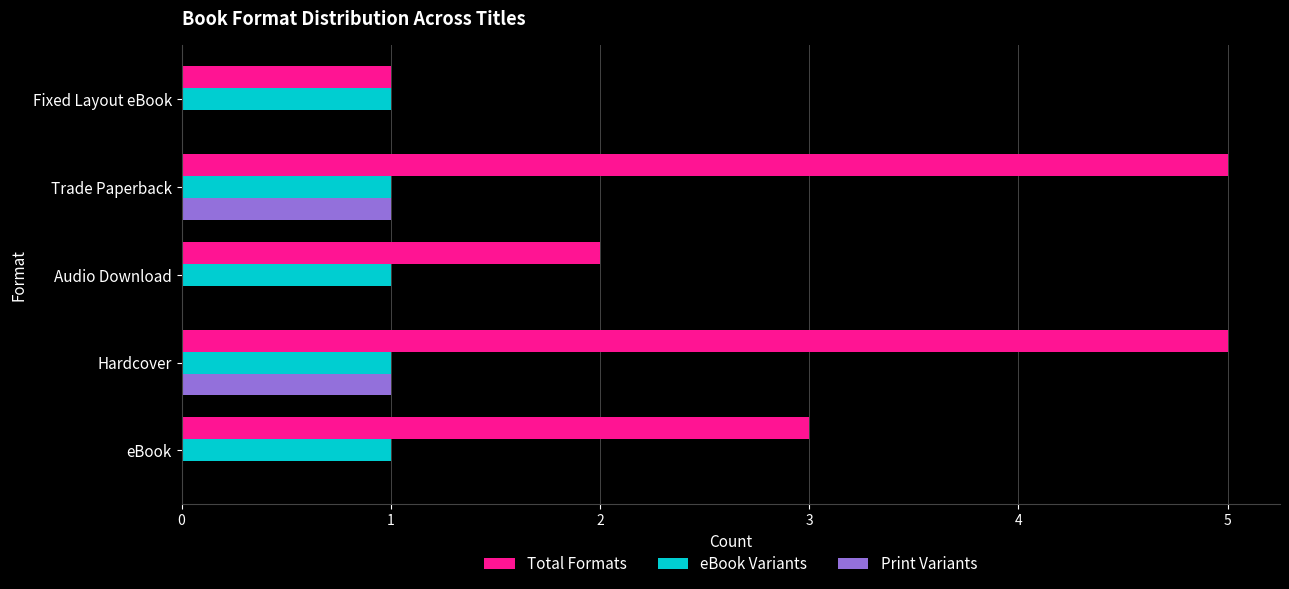

How many distinct data groups are displayed?

3